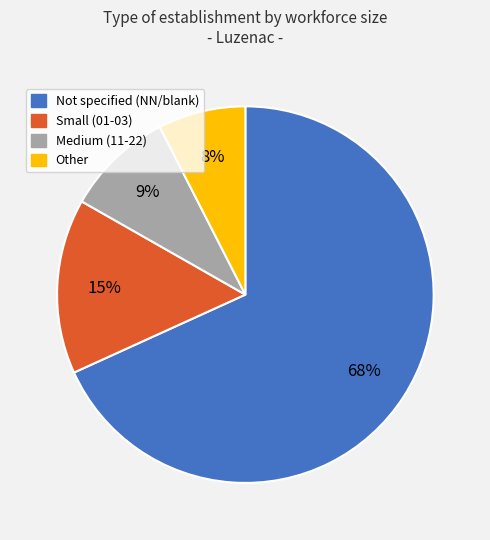

How many segments does this pie chart have?

4